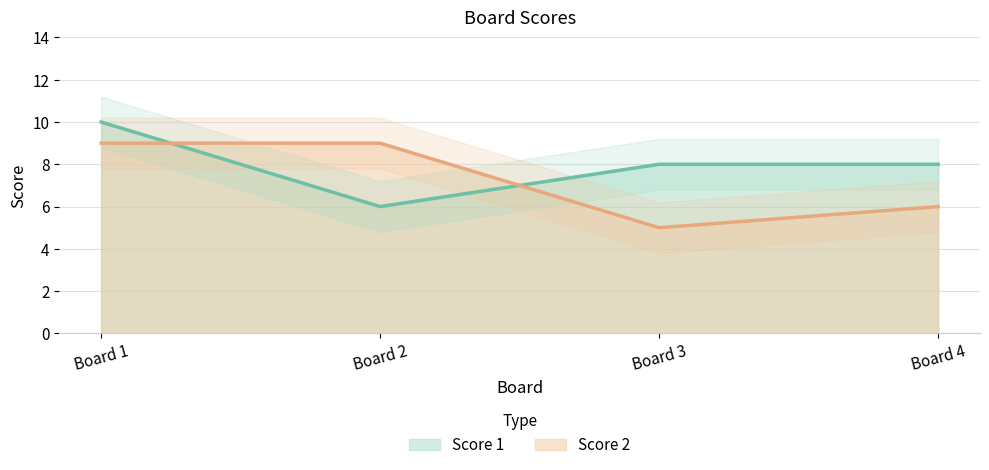

Reading left to right, extract all data points from this chart.

Score 1: 10	6	8	8
Score 2: 9	9	5	6